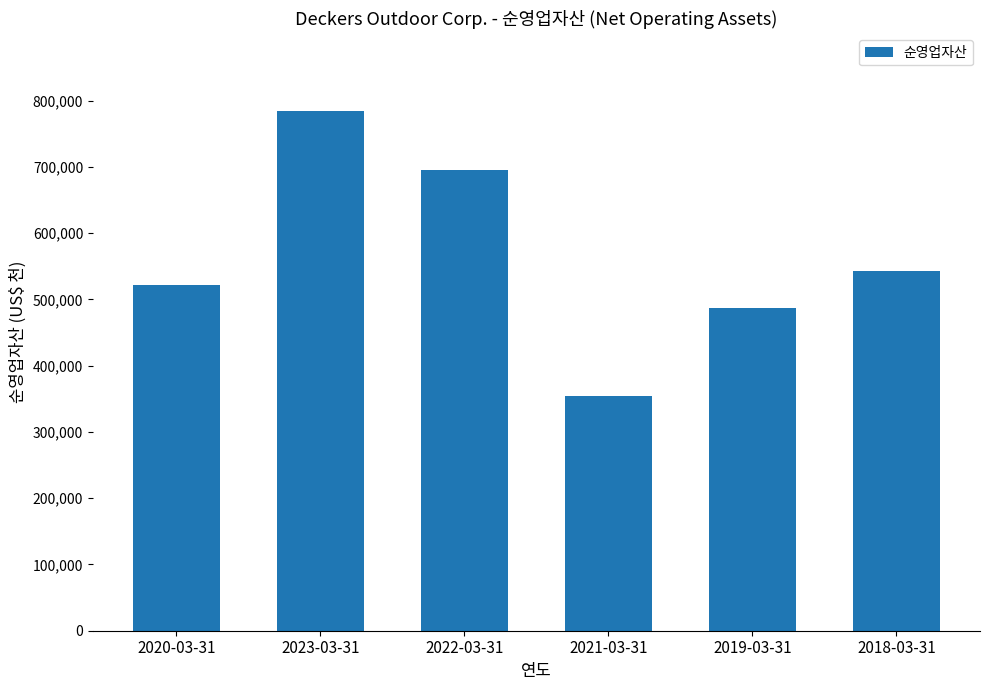

The value at 2022-03-31 is 695298. True or false?

True